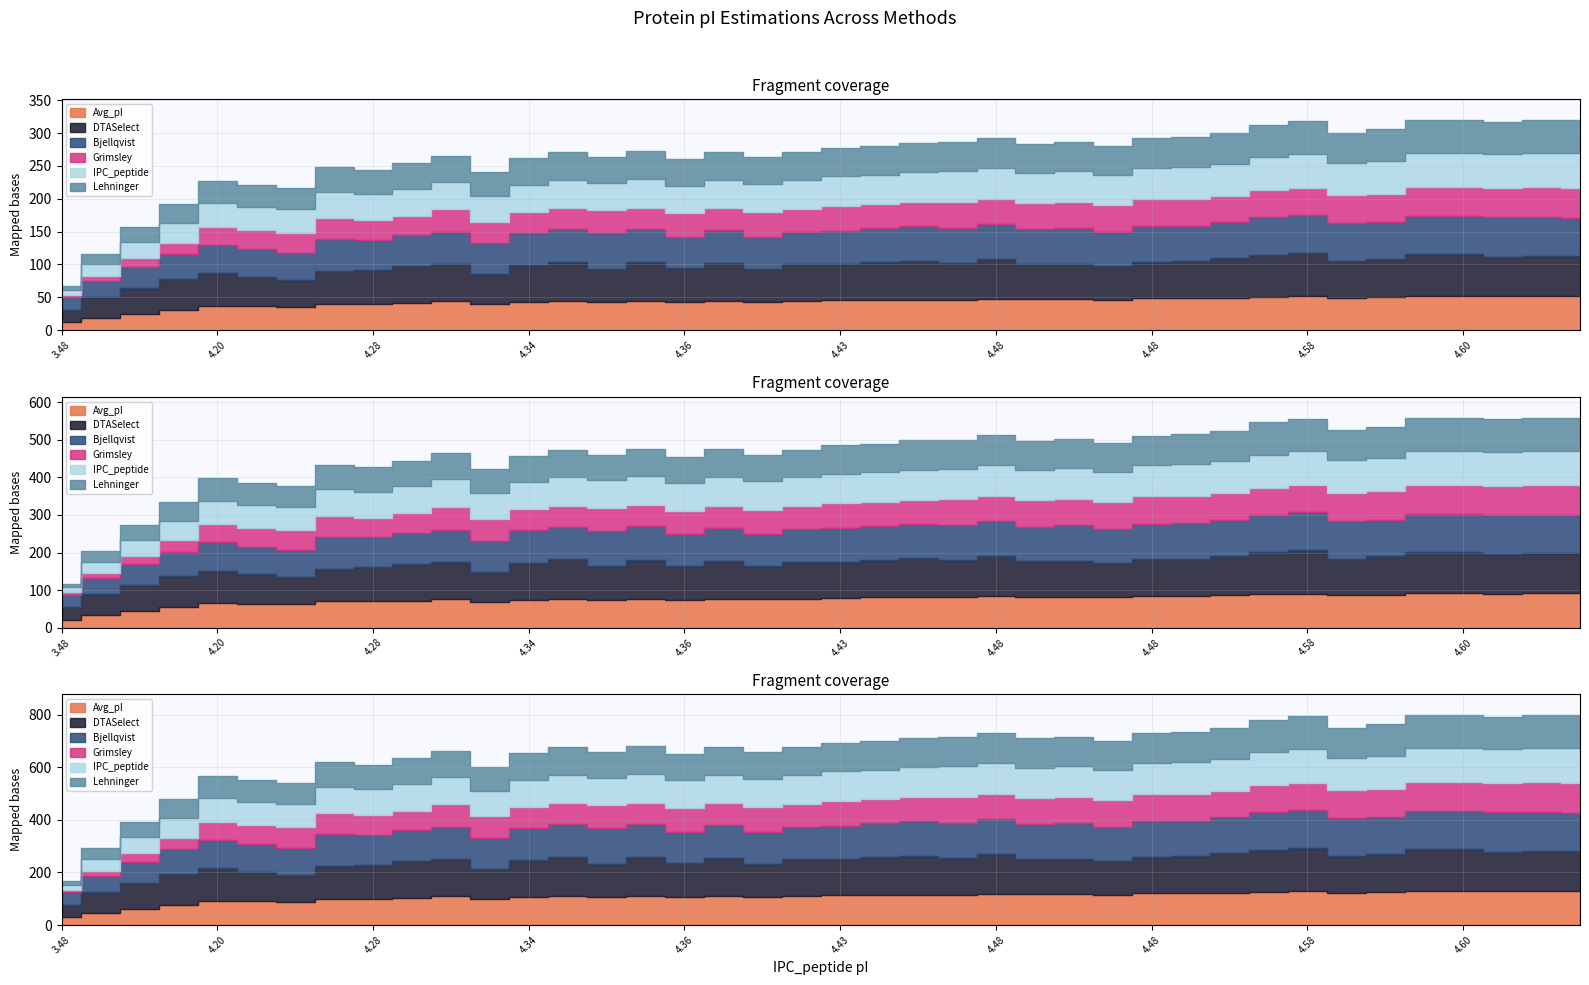

Which has a higher value, 4.393 or 4.38?

4.393